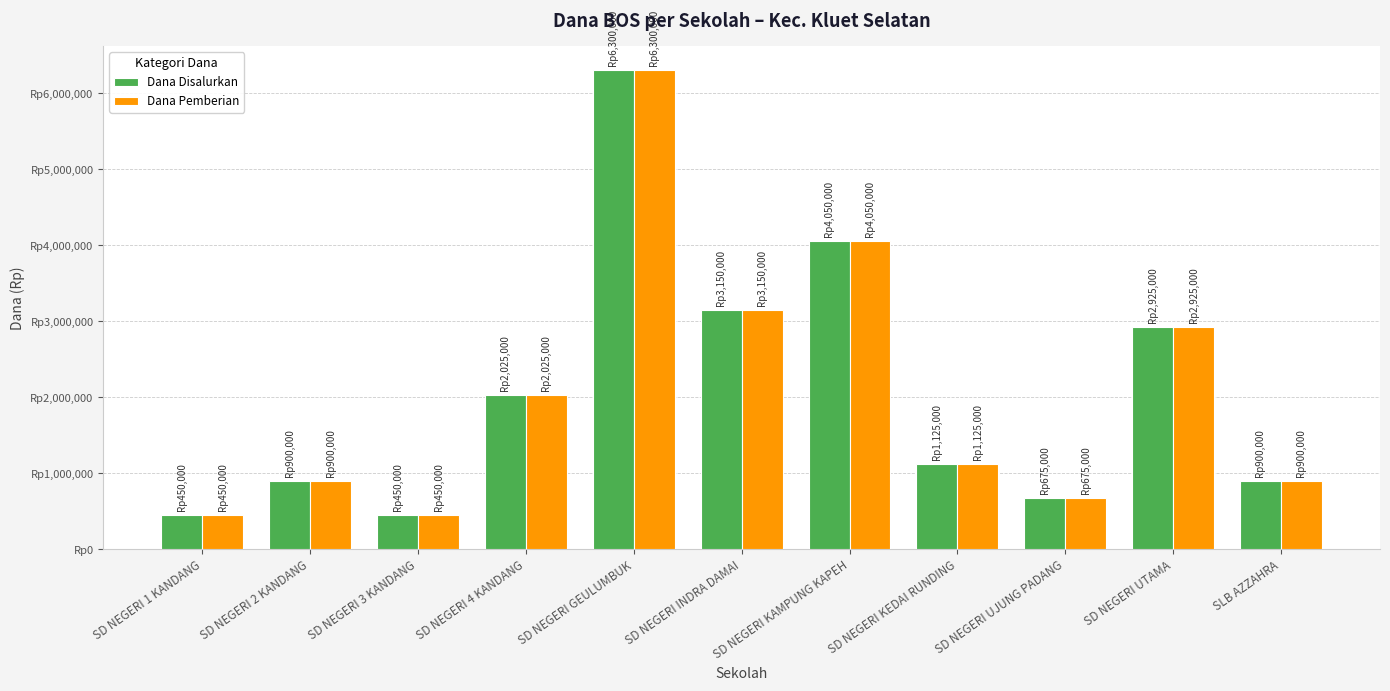

What is the label of the 6th bar from the right?

SD NEGERI INDRA DAMAI